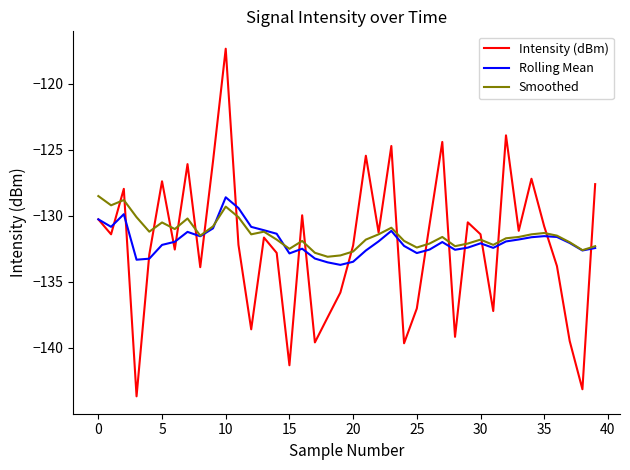

What is the difference between the maximum and second lowest values in the Smoothed series?

4.5